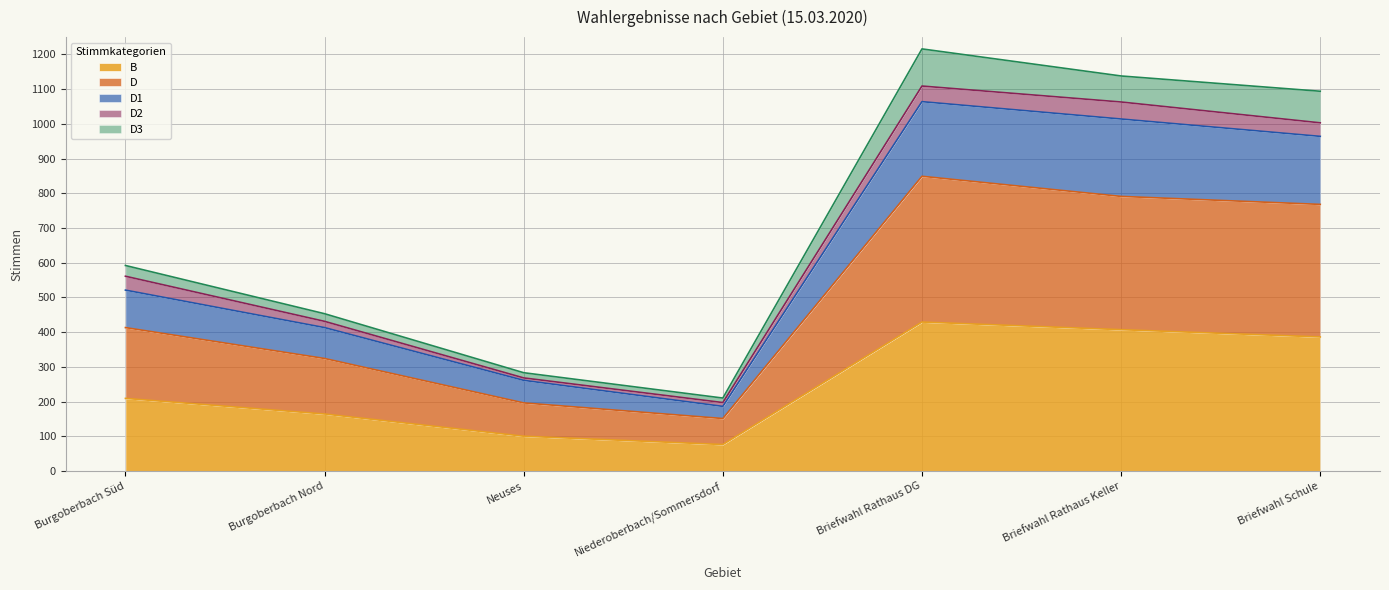

What position from the left is Briefwahl Schule?

7